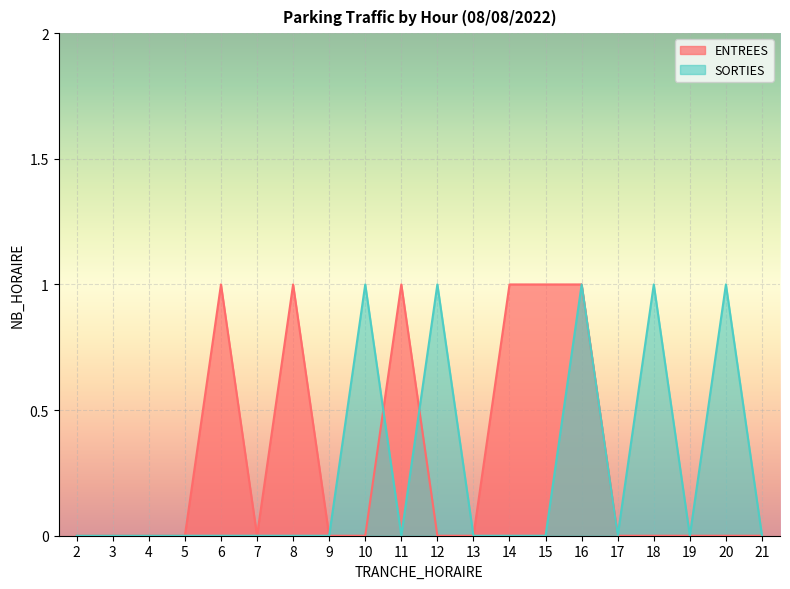

Rank the series at 5 from highest to lowest value.

ENTREES, SORTIES